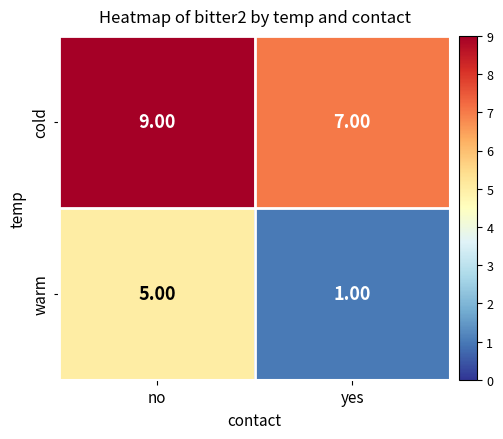

List the series in order of their peak value, highest first.

cold, warm